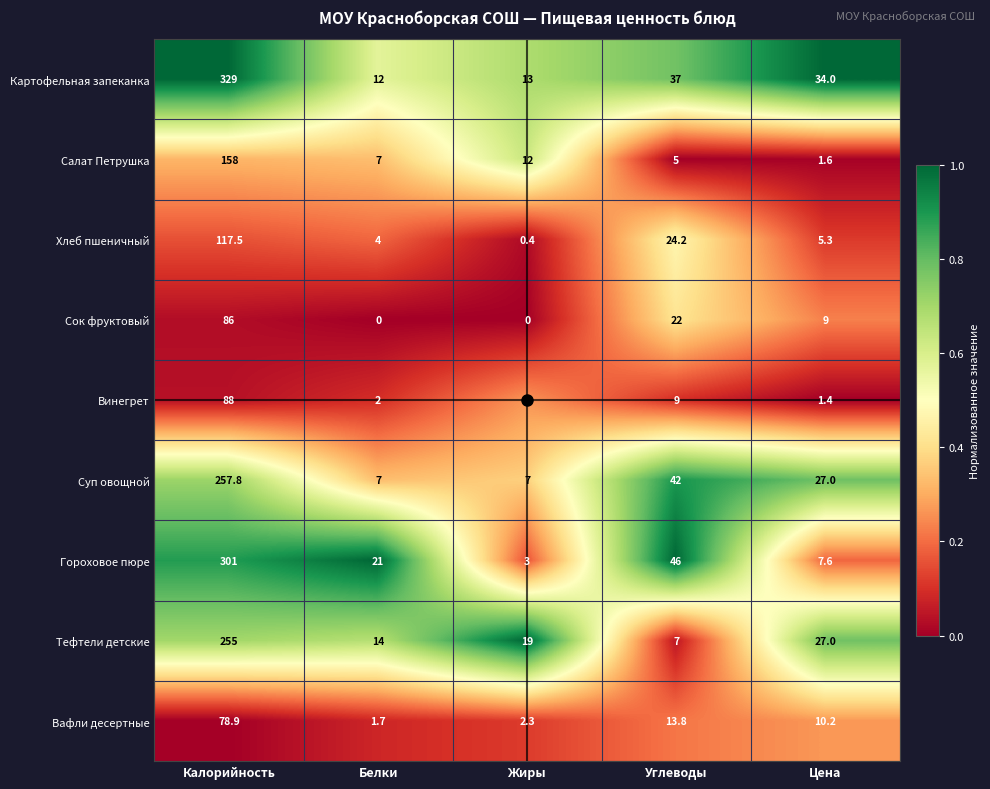

What is the average value of the Вафли десертные series?

21.4